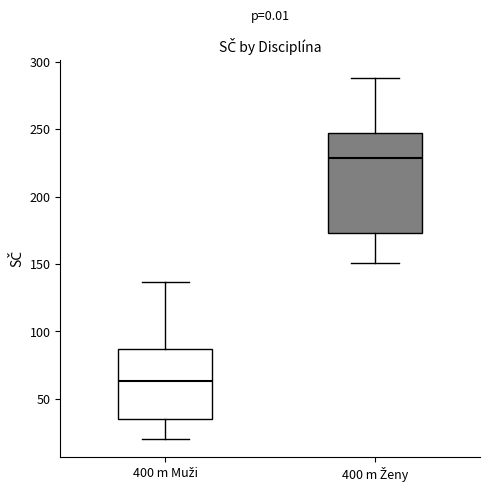

Reading left to right, transcribe this box plot: for each box, give where its median line is, the range the box spans, and where its two whiskers end, as read against the y-axis. The values are not printed on the chart, so give them approximately, as read against the axis.

400 m Muži: median 65, box 35 to 85, whiskers 20 to 135
400 m Ženy: median 230, box 175 to 250, whiskers 150 to 290